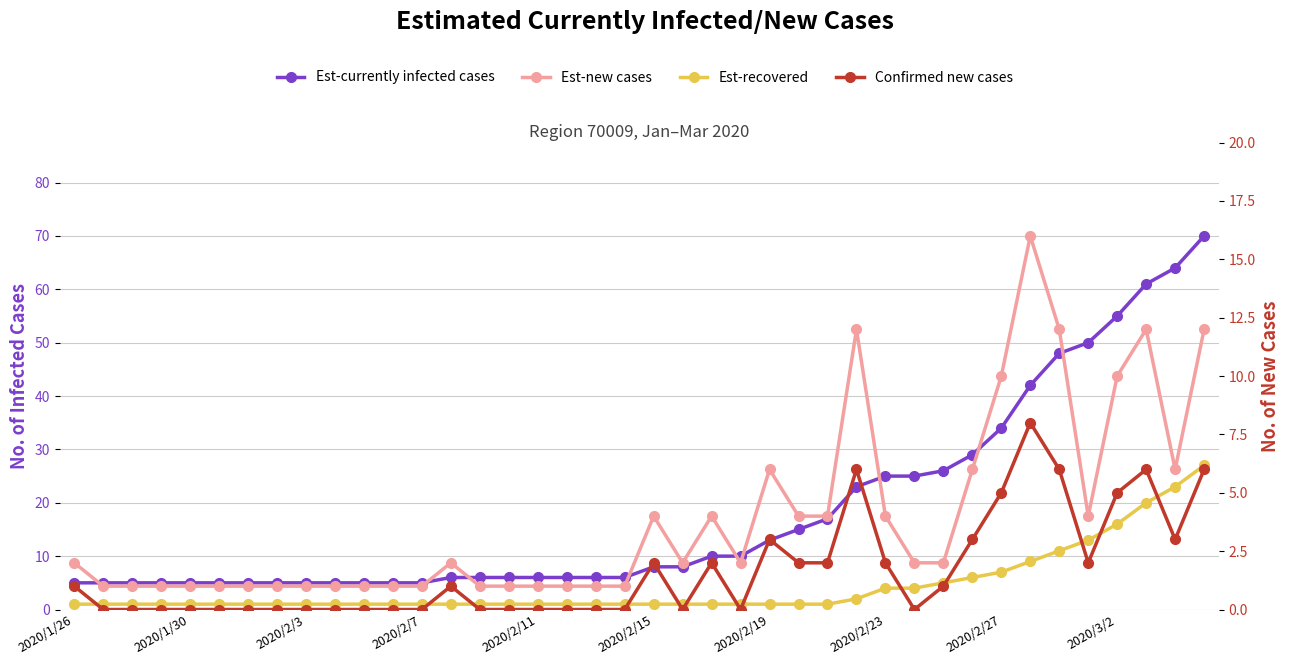

After their last crossing, which series has the higher values: Est-recovered or Est-new cases?

Est-recovered